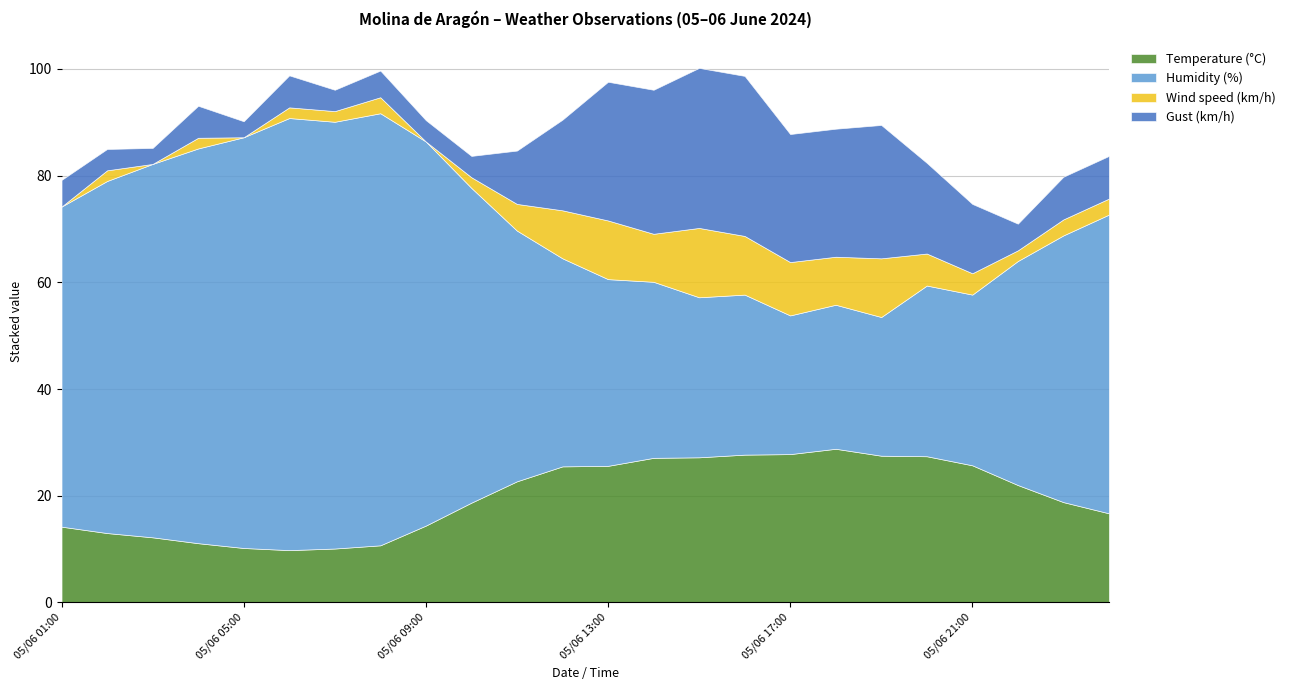

List the series in order of their peak value, lowest first.

Wind speed (km/h), Temperature (°C), Gust (km/h), Humidity (%)